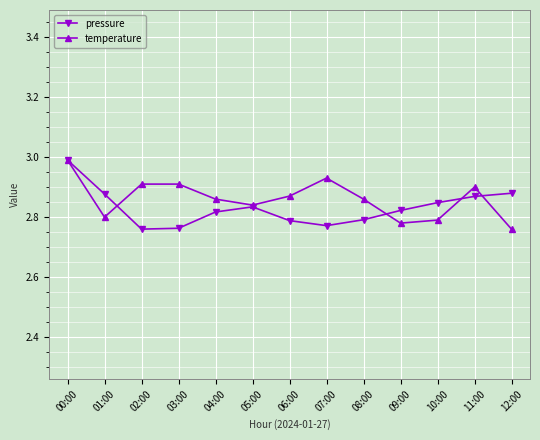

At which category does the chart reach its peak across all series?

00:00